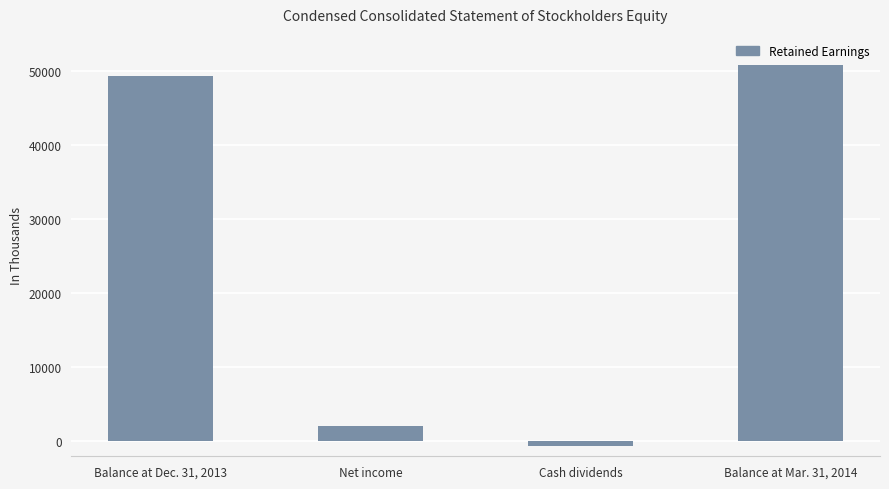

What is the label of the 3rd bar from the left?

Cash dividends